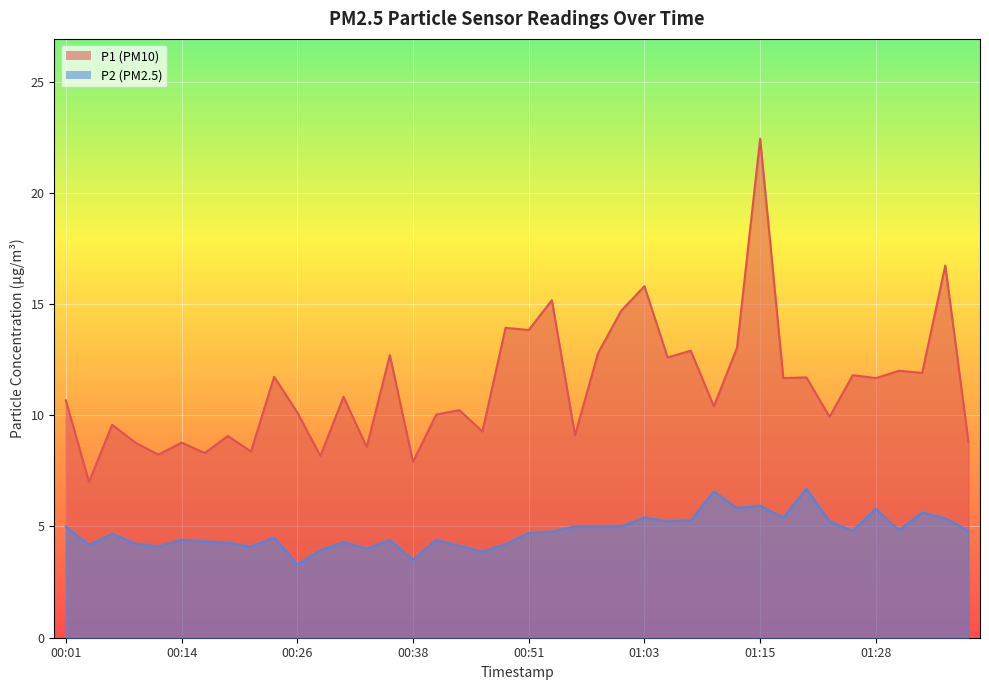

True or false: P2 has a value of 0.9 at 00:46.

False